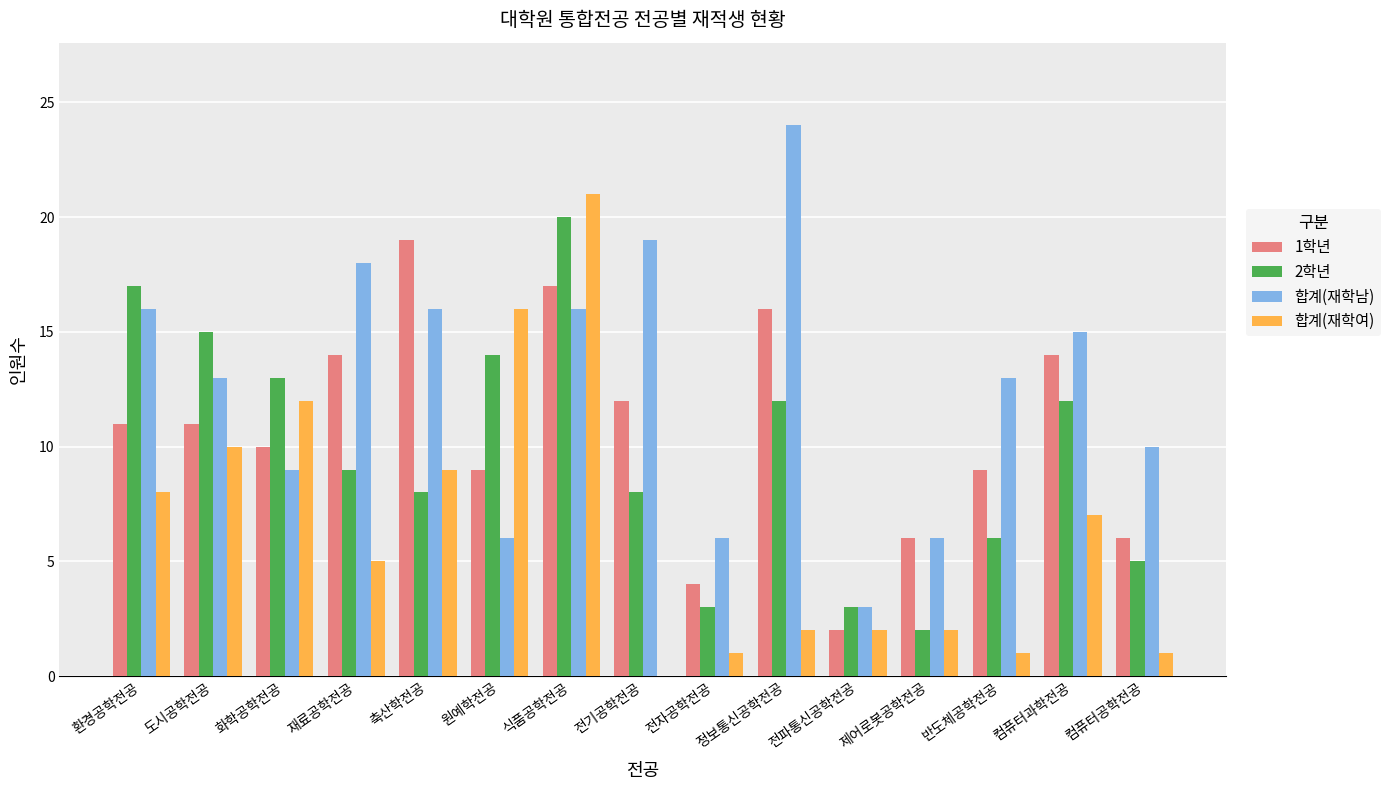

Is it true that 합계(재학남) equals 25 at 컴퓨터과학전공?

False